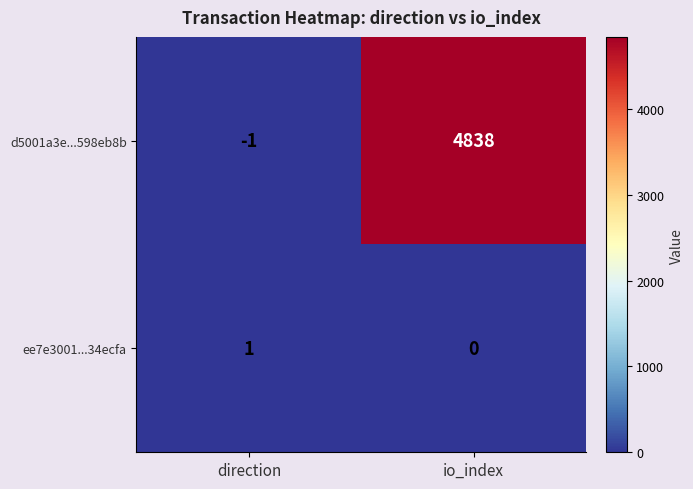

How many series are shown in this chart?

2